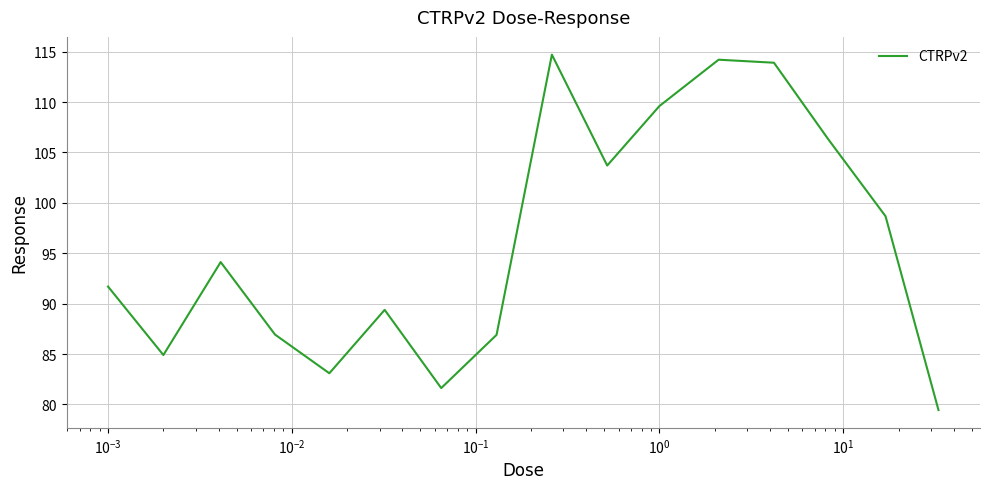

What is the minimum value shown in the chart?

79.4